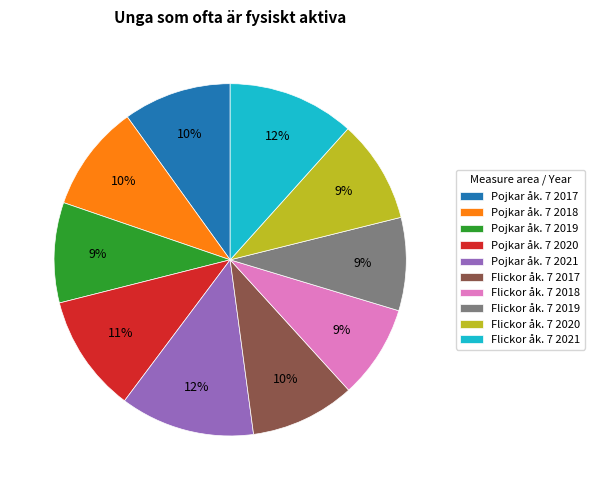

To the nearest percent, what is the average slice percentage?

10%